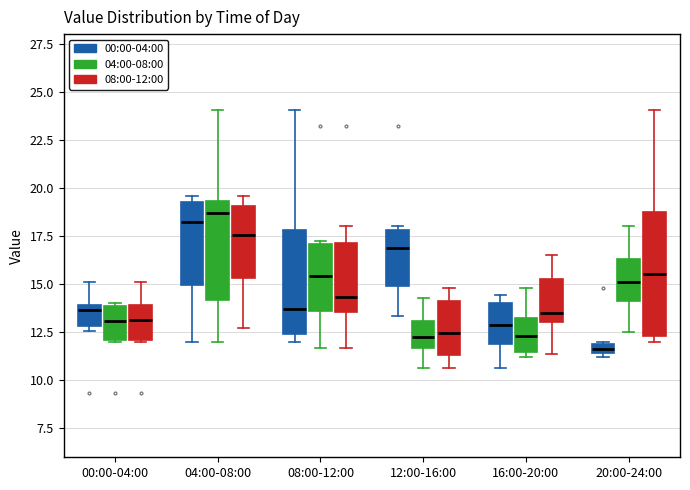

Which box has the highest median line?

04:00-08:00 (04:00-08:00)